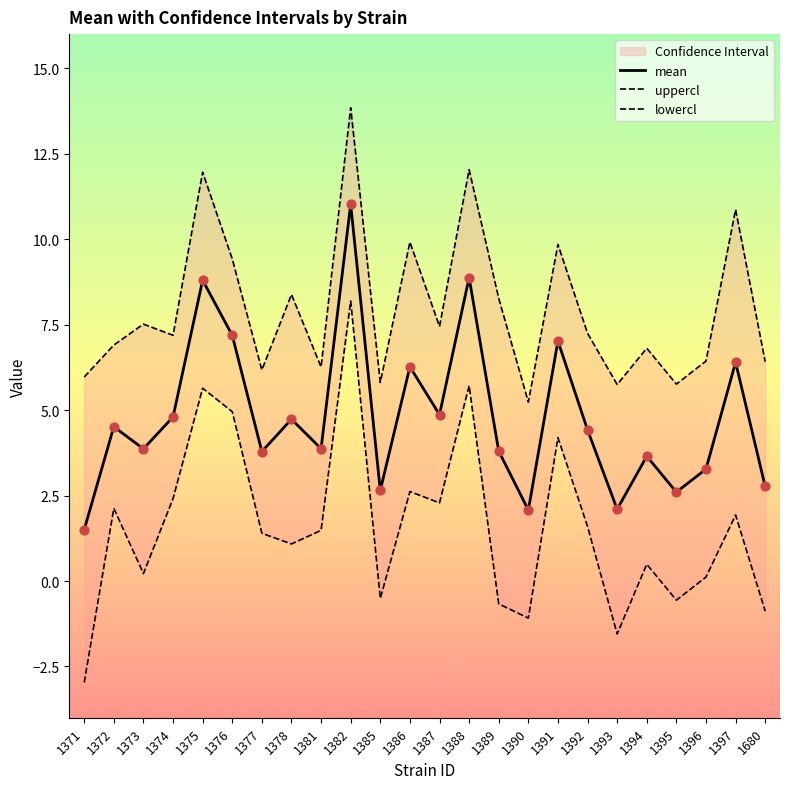

What is the total value across all series at 1378?

14.2